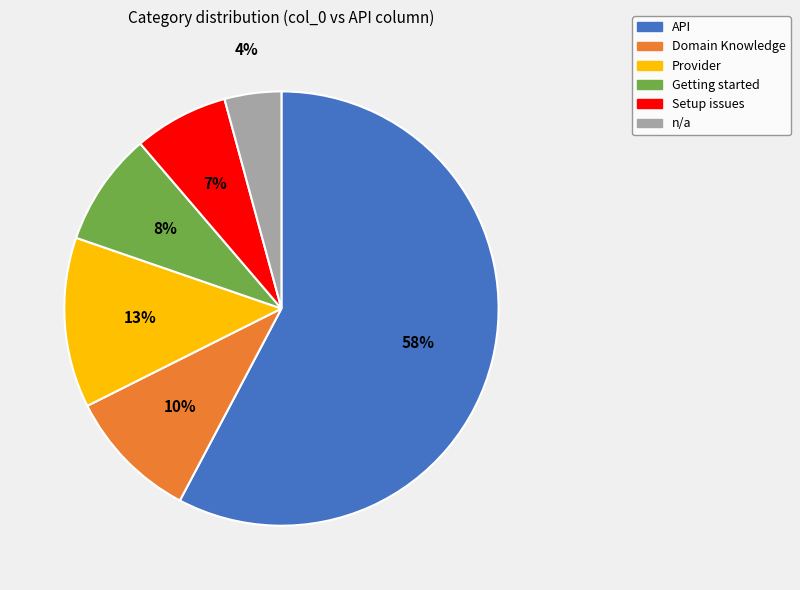

To the nearest percent, what is the difference between the largest and smallest slice percentages?

54%